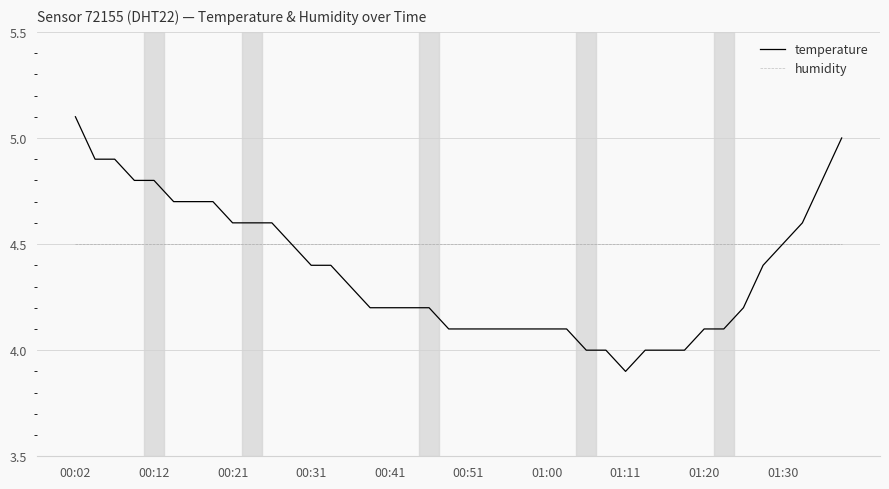

Which series has the widest spread of values?

temperature